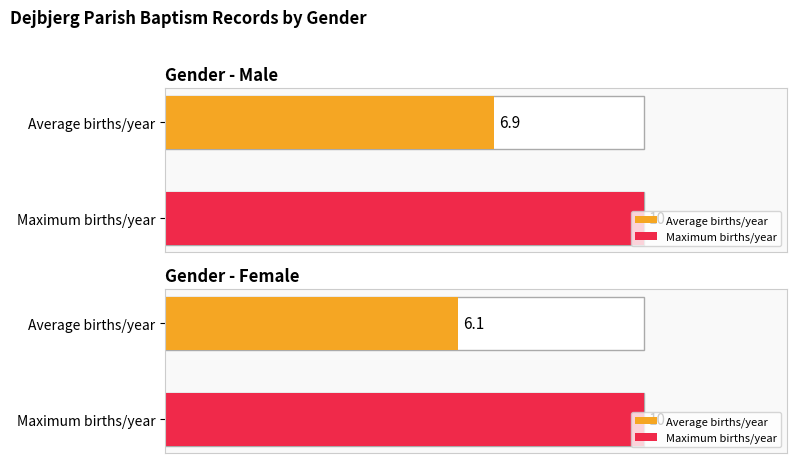

How many bars are there in each group?

2